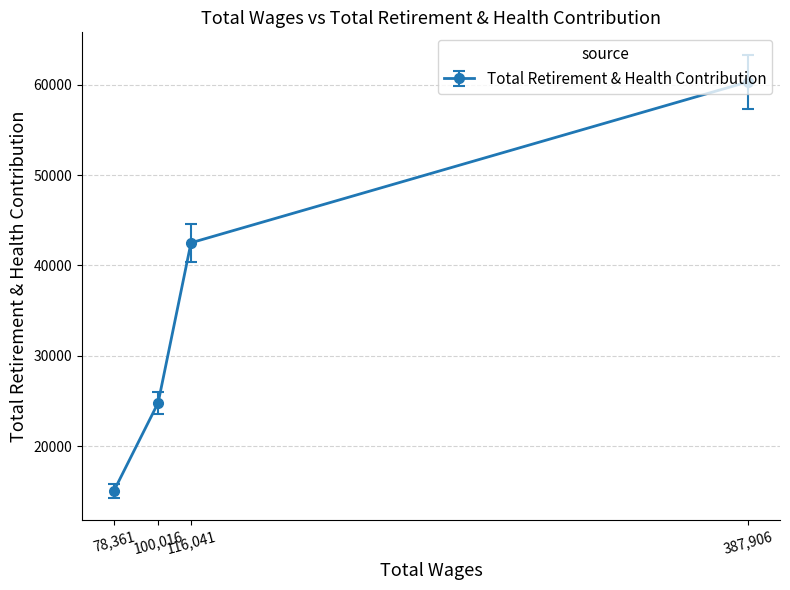

What is the difference between the maximum and second lowest values?

35540